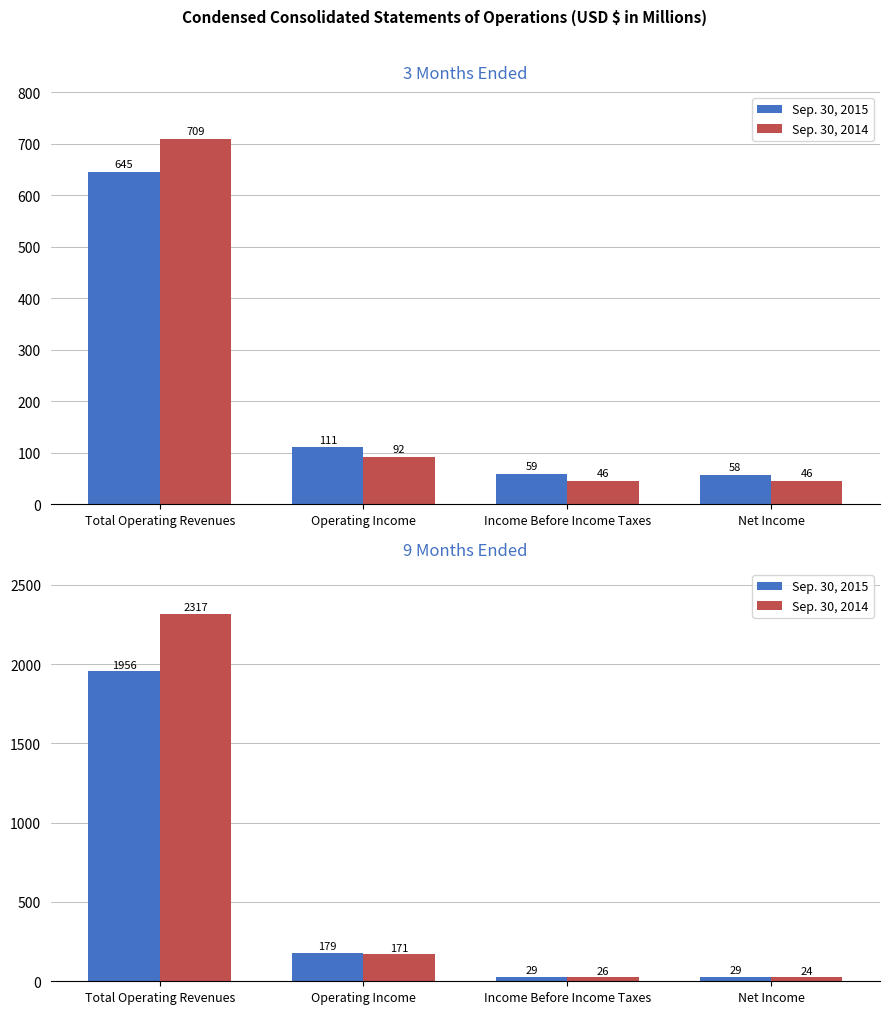

List the series in order of their peak value, lowest first.

Sep. 30, 2015, Sep. 30, 2014